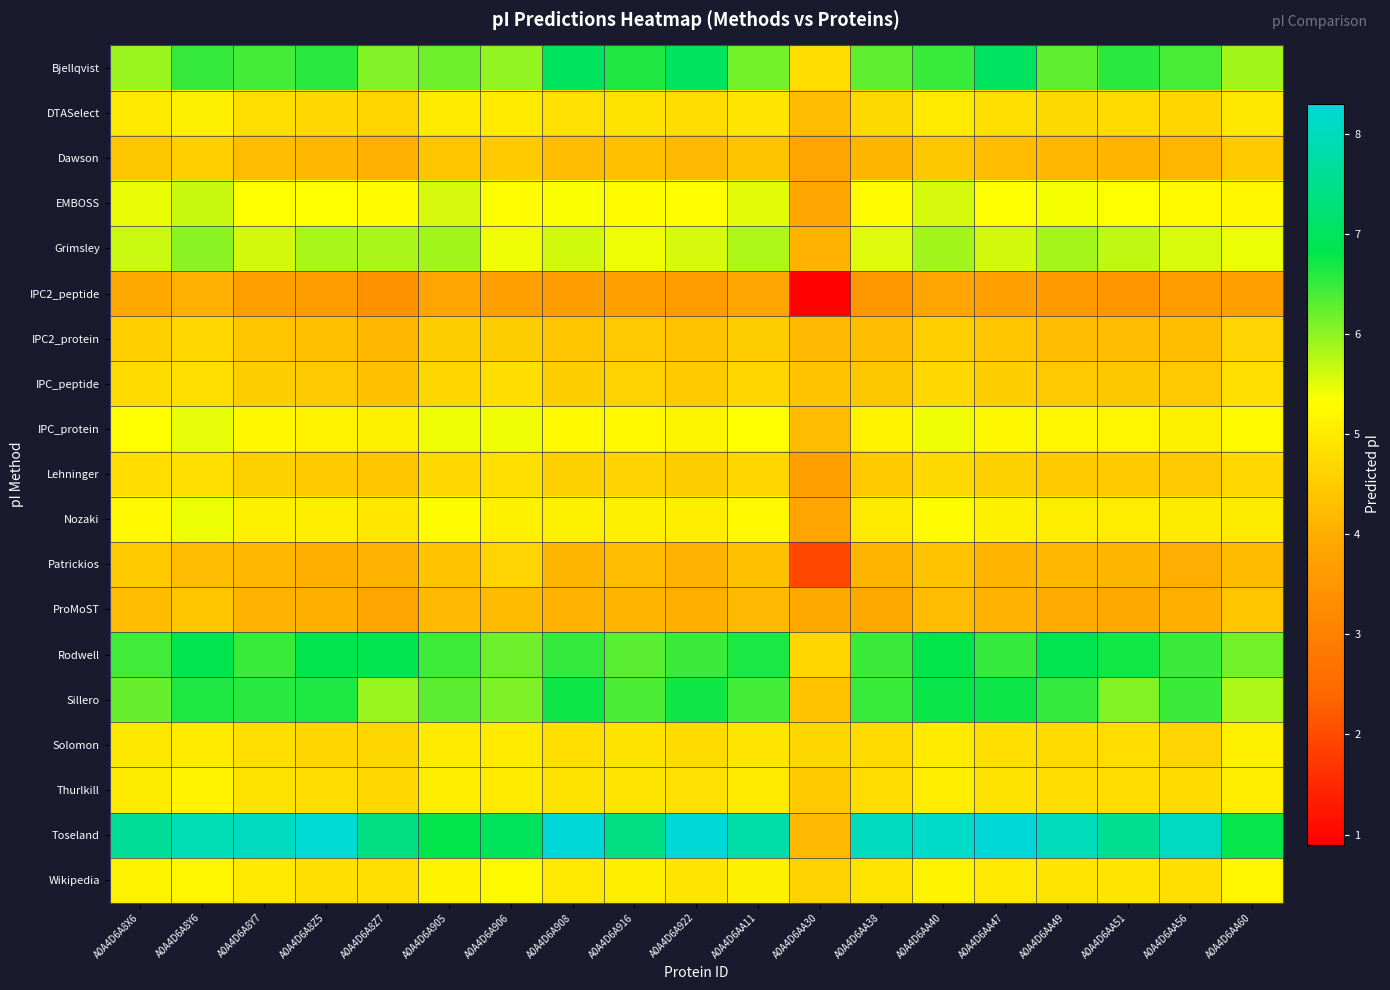

Reading right to left, transcribe all the data shown in this chart.

Bjellqvist: A0A4D6AA60=5.9	A0A4D6AA56=6.4	A0A4D6AA51=6.6	A0A4D6AA49=6.3	A0A4D6AA47=7.0	A0A4D6AA40=6.5	A0A4D6AA38=6.3	A0A4D6AA30=4.8	A0A4D6AA11=6.1	A0A4D6A922=7.0	A0A4D6A916=6.6	A0A4D6A908=7.0	A0A4D6A906=6.0	A0A4D6A905=6.2	A0A4D6A8Z7=6.1	A0A4D6A8Z5=6.6	A0A4D6A8Y7=6.4	A0A4D6A8Y6=6.5	A0A4D6A8X6=5.9
DTASelect: A0A4D6AA60=5.0	A0A4D6AA56=4.7	A0A4D6AA51=4.7	A0A4D6AA49=4.7	A0A4D6AA47=4.8	A0A4D6AA40=5.0	A0A4D6AA38=4.7	A0A4D6AA30=4.3	A0A4D6AA11=4.9	A0A4D6A922=4.8	A0A4D6A916=4.9	A0A4D6A908=4.8	A0A4D6A906=5.0	A0A4D6A905=5.0	A0A4D6A8Z7=4.7	A0A4D6A8Z5=4.7	A0A4D6A8Y7=4.8	A0A4D6A8Y6=5.1	A0A4D6A8X6=5.0
Dawson: A0A4D6AA60=4.5	A0A4D6AA56=4.2	A0A4D6AA51=4.1	A0A4D6AA49=4.2	A0A4D6AA47=4.3	A0A4D6AA40=4.4	A0A4D6AA38=4.1	A0A4D6AA30=3.8	A0A4D6AA11=4.4	A0A4D6A922=4.2	A0A4D6A916=4.3	A0A4D6A908=4.3	A0A4D6A906=4.5	A0A4D6A905=4.4	A0A4D6A8Z7=4.0	A0A4D6A8Z5=4.2	A0A4D6A8Y7=4.3	A0A4D6A8Y6=4.5	A0A4D6A8X6=4.4
EMBOSS: A0A4D6AA60=5.2	A0A4D6AA56=5.2	A0A4D6AA51=5.3	A0A4D6AA49=5.4	A0A4D6AA47=5.3	A0A4D6AA40=5.6	A0A4D6AA38=5.3	A0A4D6AA30=3.9	A0A4D6AA11=5.5	A0A4D6A922=5.3	A0A4D6A916=5.3	A0A4D6A908=5.4	A0A4D6A906=5.3	A0A4D6A905=5.6	A0A4D6A8Z7=5.3	A0A4D6A8Z5=5.3	A0A4D6A8Y7=5.3	A0A4D6A8Y6=5.7	A0A4D6A8X6=5.5
Grimsley: A0A4D6AA60=5.4	A0A4D6AA56=5.6	A0A4D6AA51=5.7	A0A4D6AA49=5.9	A0A4D6AA47=5.6	A0A4D6AA40=5.9	A0A4D6AA38=5.5	A0A4D6AA30=4.1	A0A4D6AA11=5.8	A0A4D6A922=5.6	A0A4D6A916=5.4	A0A4D6A908=5.6	A0A4D6A906=5.4	A0A4D6A905=5.9	A0A4D6A8Z7=5.8	A0A4D6A8Z5=5.8	A0A4D6A8Y7=5.6	A0A4D6A8Y6=6.0	A0A4D6A8X6=5.7
IPC2_peptide: A0A4D6AA60=3.7	A0A4D6AA56=3.7	A0A4D6AA51=3.5	A0A4D6AA49=3.6	A0A4D6AA47=3.7	A0A4D6AA40=3.8	A0A4D6AA38=3.6	A0A4D6AA30=0.9	A0A4D6AA11=3.8	A0A4D6A922=3.7	A0A4D6A916=3.7	A0A4D6A908=3.7	A0A4D6A906=3.7	A0A4D6A905=3.8	A0A4D6A8Z7=3.4	A0A4D6A8Z5=3.7	A0A4D6A8Y7=3.7	A0A4D6A8Y6=4.0	A0A4D6A8X6=3.9
IPC2_protein: A0A4D6AA60=4.7	A0A4D6AA56=4.3	A0A4D6AA51=4.3	A0A4D6AA49=4.3	A0A4D6AA47=4.4	A0A4D6AA40=4.5	A0A4D6AA38=4.3	A0A4D6AA30=4.2	A0A4D6AA11=4.5	A0A4D6A922=4.3	A0A4D6A916=4.4	A0A4D6A908=4.4	A0A4D6A906=4.5	A0A4D6A905=4.5	A0A4D6A8Z7=4.2	A0A4D6A8Z5=4.3	A0A4D6A8Y7=4.4	A0A4D6A8Y6=4.7	A0A4D6A8X6=4.5
IPC_peptide: A0A4D6AA60=4.8	A0A4D6AA56=4.4	A0A4D6AA51=4.4	A0A4D6AA49=4.4	A0A4D6AA47=4.5	A0A4D6AA40=4.7	A0A4D6AA38=4.4	A0A4D6AA30=4.3	A0A4D6AA11=4.7	A0A4D6A922=4.5	A0A4D6A916=4.6	A0A4D6A908=4.5	A0A4D6A906=4.8	A0A4D6A905=4.7	A0A4D6A8Z7=4.3	A0A4D6A8Z5=4.4	A0A4D6A8Y7=4.5	A0A4D6A8Y6=4.8	A0A4D6A8X6=4.8
IPC_protein: A0A4D6AA60=5.2	A0A4D6AA56=5.1	A0A4D6AA51=5.2	A0A4D6AA49=5.2	A0A4D6AA47=5.2	A0A4D6AA40=5.4	A0A4D6AA38=5.1	A0A4D6AA30=4.3	A0A4D6AA11=5.3	A0A4D6A922=5.2	A0A4D6A916=5.2	A0A4D6A908=5.2	A0A4D6A906=5.4	A0A4D6A905=5.4	A0A4D6A8Z7=5.1	A0A4D6A8Z5=5.1	A0A4D6A8Y7=5.2	A0A4D6A8Y6=5.5	A0A4D6A8X6=5.3
Lehninger: A0A4D6AA60=4.7	A0A4D6AA56=4.4	A0A4D6AA51=4.5	A0A4D6AA49=4.5	A0A4D6AA47=4.6	A0A4D6AA40=4.7	A0A4D6AA38=4.5	A0A4D6AA30=3.7	A0A4D6AA11=4.7	A0A4D6A922=4.5	A0A4D6A916=4.6	A0A4D6A908=4.6	A0A4D6A906=4.8	A0A4D6A905=4.7	A0A4D6A8Z7=4.4	A0A4D6A8Z5=4.5	A0A4D6A8Y7=4.6	A0A4D6A8Y6=4.8	A0A4D6A8X6=4.8
Nozaki: A0A4D6AA60=5.0	A0A4D6AA56=5.0	A0A4D6AA51=5.0	A0A4D6AA49=5.0	A0A4D6AA47=5.1	A0A4D6AA40=5.3	A0A4D6AA38=5.0	A0A4D6AA30=3.8	A0A4D6AA11=5.2	A0A4D6A922=5.1	A0A4D6A916=5.1	A0A4D6A908=5.1	A0A4D6A906=5.1	A0A4D6A905=5.3	A0A4D6A8Z7=5.0	A0A4D6A8Z5=5.1	A0A4D6A8Y7=5.1	A0A4D6A8Y6=5.4	A0A4D6A8X6=5.2
Patrickios: A0A4D6AA60=4.2	A0A4D6AA56=4.0	A0A4D6AA51=4.2	A0A4D6AA49=4.2	A0A4D6AA47=4.1	A0A4D6AA40=4.3	A0A4D6AA38=4.1	A0A4D6AA30=2.0	A0A4D6AA11=4.3	A0A4D6A922=4.1	A0A4D6A916=4.3	A0A4D6A908=4.2	A0A4D6A906=4.6	A0A4D6A905=4.3	A0A4D6A8Z7=4.1	A0A4D6A8Z5=4.0	A0A4D6A8Y7=4.2	A0A4D6A8Y6=4.3	A0A4D6A8X6=4.5
ProMoST: A0A4D6AA60=4.4	A0A4D6AA56=4.0	A0A4D6AA51=3.9	A0A4D6AA49=4.0	A0A4D6AA47=4.1	A0A4D6AA40=4.2	A0A4D6AA38=3.9	A0A4D6AA30=3.9	A0A4D6AA11=4.2	A0A4D6A922=4.0	A0A4D6A916=4.1	A0A4D6A908=4.1	A0A4D6A906=4.2	A0A4D6A905=4.2	A0A4D6A8Z7=3.8	A0A4D6A8Z5=4.0	A0A4D6A8Y7=4.1	A0A4D6A8Y6=4.4	A0A4D6A8X6=4.2
Rodwell: A0A4D6AA60=6.2	A0A4D6AA56=6.5	A0A4D6AA51=6.7	A0A4D6AA49=6.9	A0A4D6AA47=6.5	A0A4D6AA40=6.8	A0A4D6AA38=6.5	A0A4D6AA30=4.7	A0A4D6AA11=6.7	A0A4D6A922=6.5	A0A4D6A916=6.3	A0A4D6A908=6.5	A0A4D6A906=6.2	A0A4D6A905=6.5	A0A4D6A8Z7=6.9	A0A4D6A8Z5=6.8	A0A4D6A8Y7=6.5	A0A4D6A8Y6=6.9	A0A4D6A8X6=6.4
Sillero: A0A4D6AA60=5.8	A0A4D6AA56=6.5	A0A4D6AA51=6.0	A0A4D6AA49=6.5	A0A4D6AA47=6.7	A0A4D6AA40=6.8	A0A4D6AA38=6.5	A0A4D6AA30=4.3	A0A4D6AA11=6.4	A0A4D6A922=6.7	A0A4D6A916=6.4	A0A4D6A908=6.7	A0A4D6A906=6.1	A0A4D6A905=6.3	A0A4D6A8Z7=5.9	A0A4D6A8Z5=6.6	A0A4D6A8Y7=6.6	A0A4D6A8Y6=6.6	A0A4D6A8X6=6.2
Solomon: A0A4D6AA60=5.1	A0A4D6AA56=4.6	A0A4D6AA51=4.8	A0A4D6AA49=4.7	A0A4D6AA47=4.8	A0A4D6AA40=5.0	A0A4D6AA38=4.7	A0A4D6AA30=4.7	A0A4D6AA11=4.9	A0A4D6A922=4.8	A0A4D6A916=4.9	A0A4D6A908=4.8	A0A4D6A906=5.0	A0A4D6A905=5.0	A0A4D6A8Z7=4.7	A0A4D6A8Z5=4.7	A0A4D6A8Y7=4.8	A0A4D6A8Y6=5.0	A0A4D6A8X6=5.0
Thurlkill: A0A4D6AA60=5.0	A0A4D6AA56=4.7	A0A4D6AA51=4.8	A0A4D6AA49=4.8	A0A4D6AA47=4.9	A0A4D6AA40=5.1	A0A4D6AA38=4.8	A0A4D6AA30=4.5	A0A4D6AA11=5.0	A0A4D6A922=4.8	A0A4D6A916=4.9	A0A4D6A908=4.9	A0A4D6A906=5.0	A0A4D6A905=5.1	A0A4D6A8Z7=4.7	A0A4D6A8Z5=4.8	A0A4D6A8Y7=4.9	A0A4D6A8Y6=5.2	A0A4D6A8X6=5.0
Toseland: A0A4D6AA60=6.8	A0A4D6AA56=8.1	A0A4D6AA51=7.5	A0A4D6AA49=8.0	A0A4D6AA47=8.3	A0A4D6AA40=8.1	A0A4D6AA38=8.0	A0A4D6AA30=4.2	A0A4D6AA11=7.8	A0A4D6A922=8.3	A0A4D6A916=7.4	A0A4D6A908=8.3	A0A4D6A906=7.0	A0A4D6A905=6.8	A0A4D6A8Z7=7.4	A0A4D6A8Z5=8.2	A0A4D6A8Y7=8.0	A0A4D6A8Y6=7.9	A0A4D6A8X6=7.6
Wikipedia: A0A4D6AA60=5.2	A0A4D6AA56=4.8	A0A4D6AA51=4.9	A0A4D6AA49=4.9	A0A4D6AA47=5.0	A0A4D6AA40=5.2	A0A4D6AA38=4.9	A0A4D6AA30=4.6	A0A4D6AA11=5.1	A0A4D6A922=4.9	A0A4D6A916=5.1	A0A4D6A908=5.0	A0A4D6A906=5.2	A0A4D6A905=5.2	A0A4D6A8Z7=4.8	A0A4D6A8Z5=4.8	A0A4D6A8Y7=5.0	A0A4D6A8Y6=5.2	A0A4D6A8X6=5.1